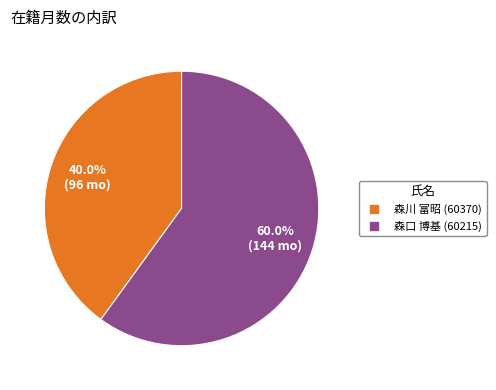

How many slices are in this pie chart?

2